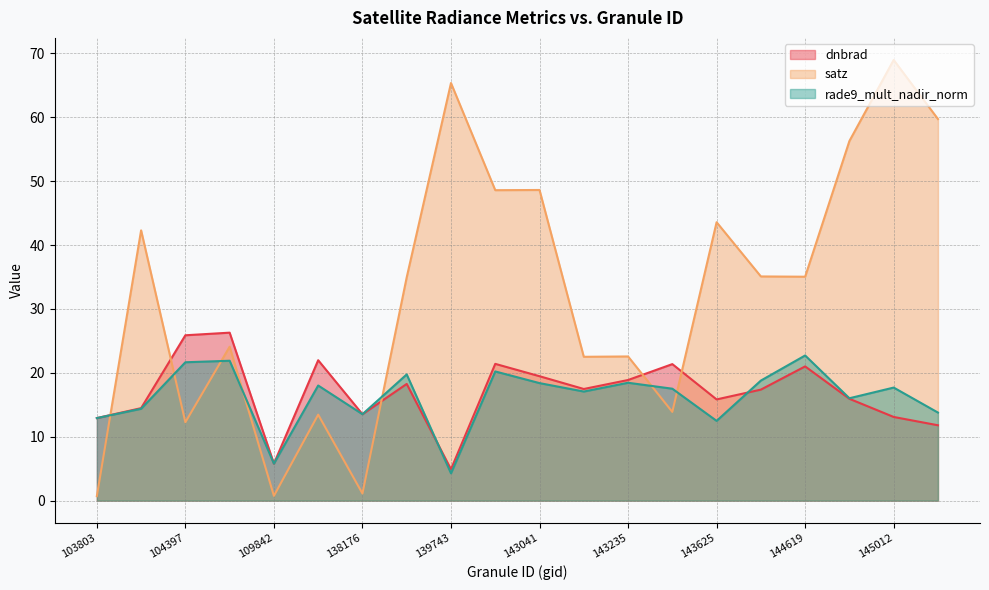

Is it true that dnbrad equals 10.2 at 104514?

False